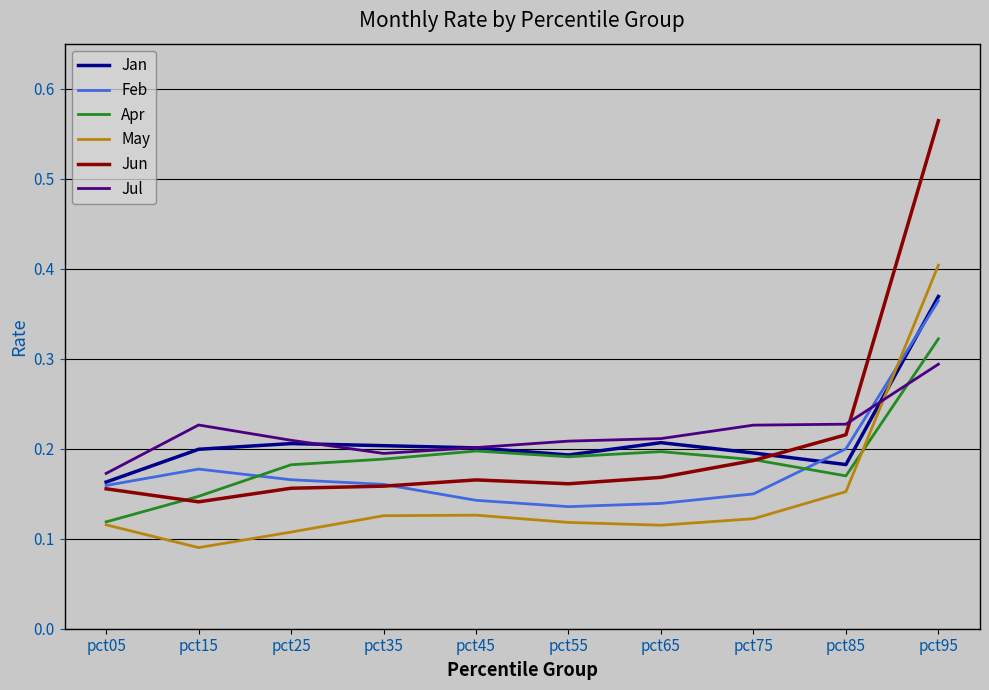

At which category does the chart reach its peak across all series?

pct95